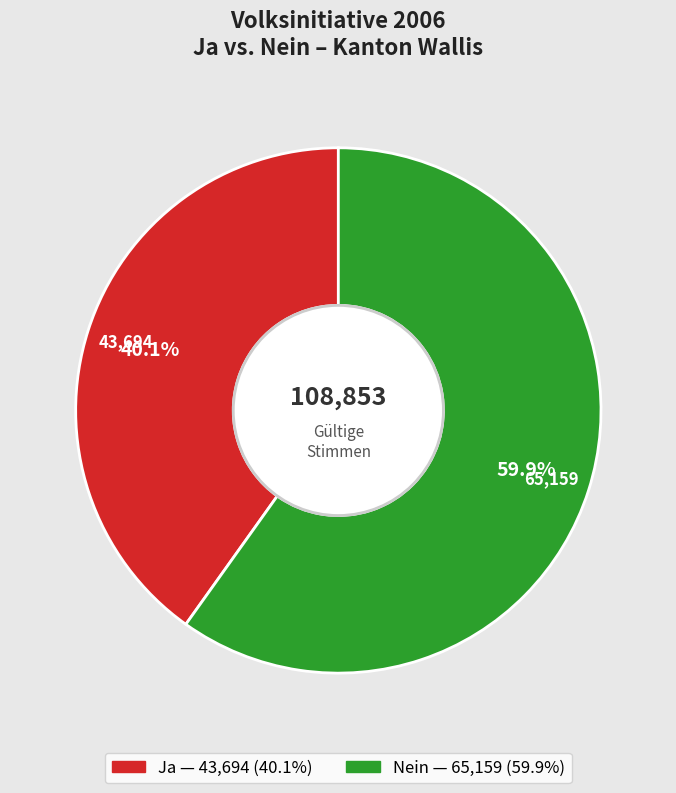

Is there a majority slice in this chart?

Yes